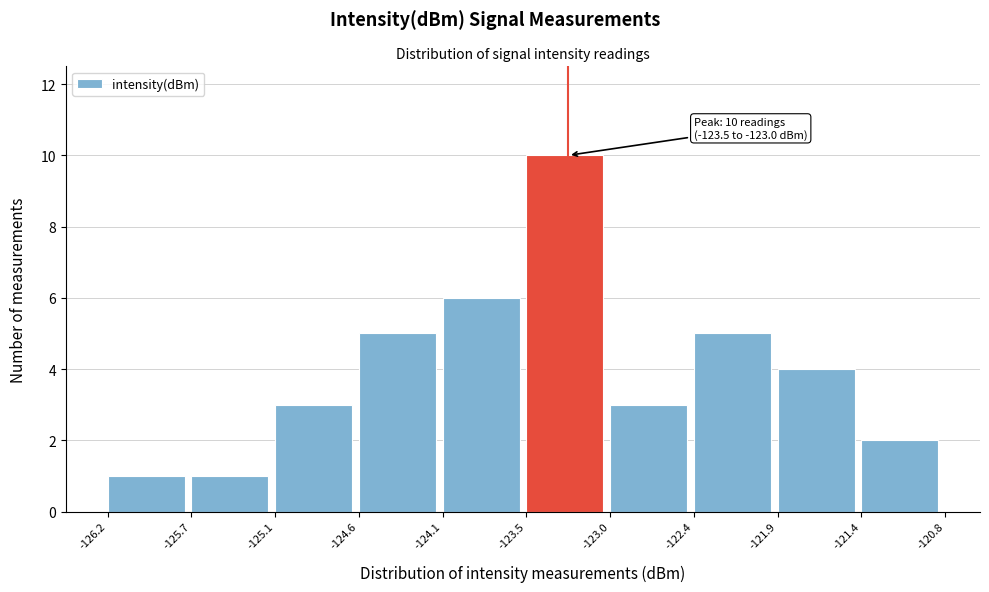

Over which range of the x-axis is the bar tallest?

-123.5 to -123.0